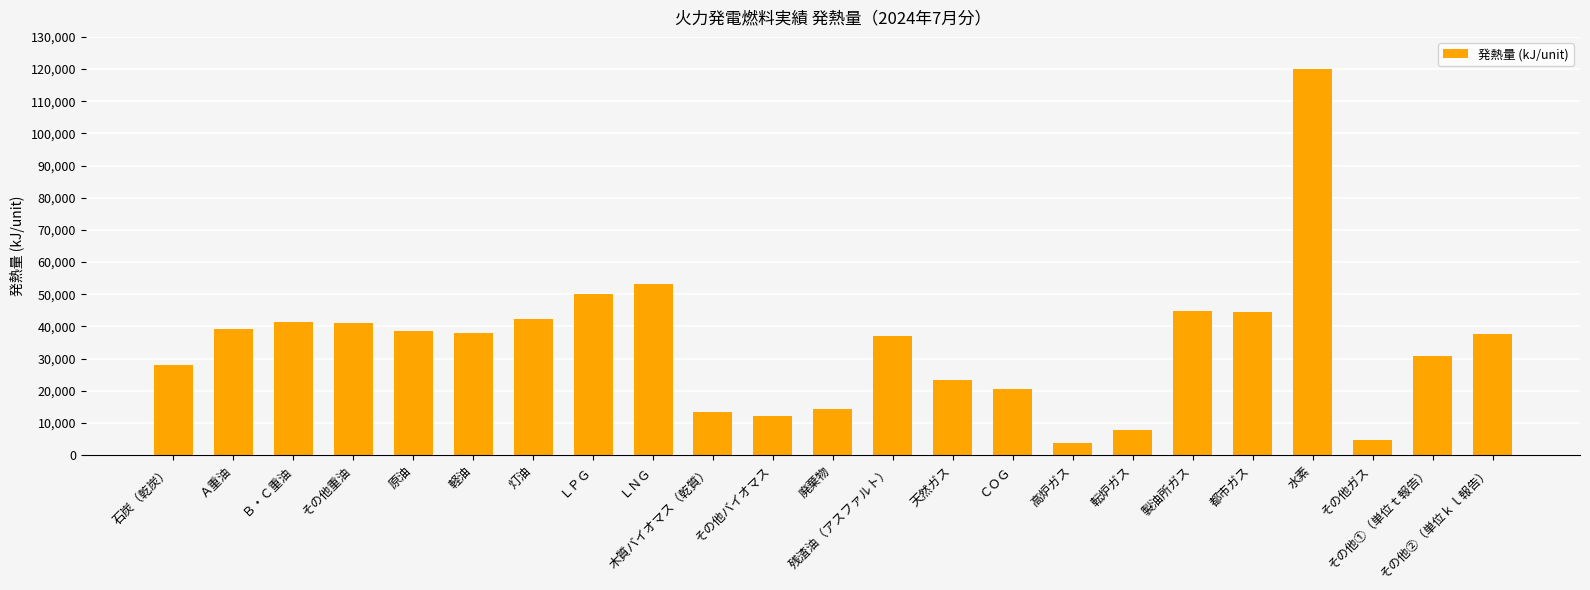

What is the value of the 15th bar from the left?

20420